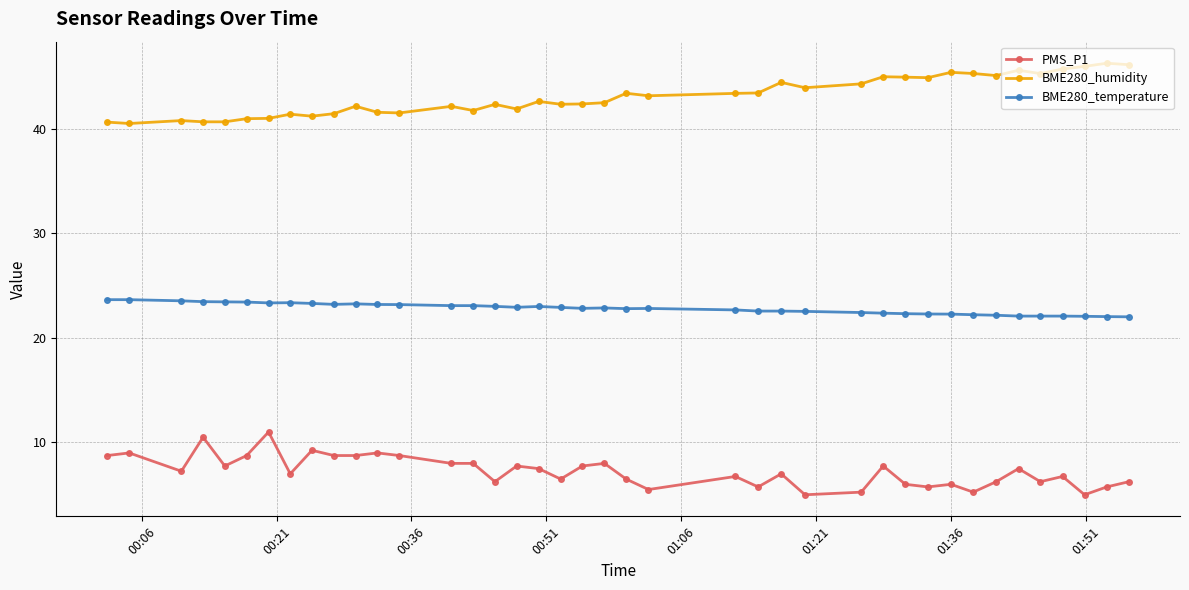

Rank the series by their average value, from highest to lowest.

BME280_humidity, BME280_temperature, PMS_P1